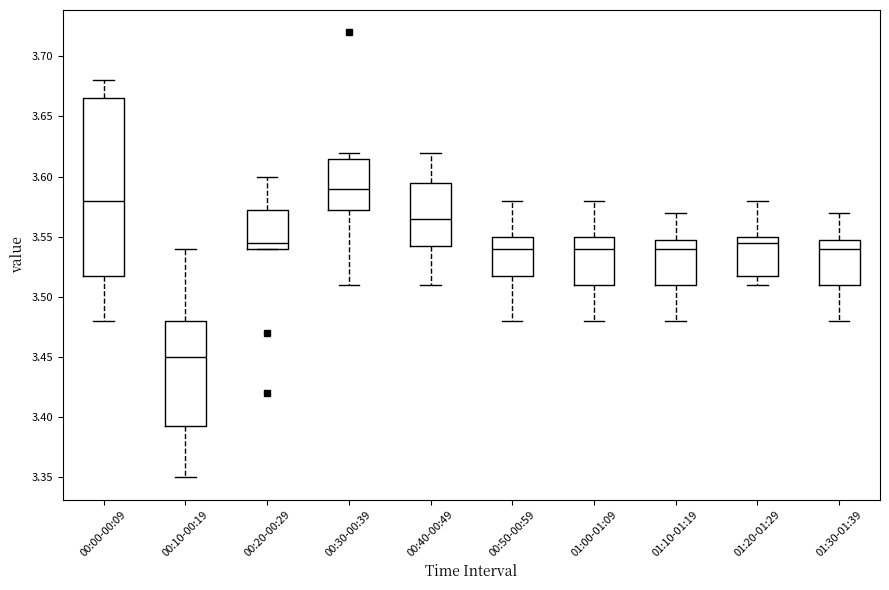

Reading left to right, read every box against the y-axis: the position of its median line, the range the box covers, and the ends of its whiskers. The values are not printed on the chart, so give them approximately, as read against the axis.

00:00-00:09: median 3.580, box 3.520 to 3.665, whiskers 3.480 to 3.680
00:10-00:19: median 3.450, box 3.395 to 3.480, whiskers 3.350 to 3.540
00:20-00:29: median 3.545, box 3.540 to 3.575, whiskers 3.540 to 3.600
00:30-00:39: median 3.590, box 3.575 to 3.615, whiskers 3.510 to 3.620
00:40-00:49: median 3.565, box 3.545 to 3.595, whiskers 3.510 to 3.620
00:50-00:59: median 3.540, box 3.520 to 3.550, whiskers 3.480 to 3.580
01:00-01:09: median 3.540, box 3.510 to 3.550, whiskers 3.480 to 3.580
01:10-01:19: median 3.540, box 3.510 to 3.550, whiskers 3.480 to 3.570
01:20-01:29: median 3.545, box 3.520 to 3.550, whiskers 3.510 to 3.580
01:30-01:39: median 3.540, box 3.510 to 3.550, whiskers 3.480 to 3.570